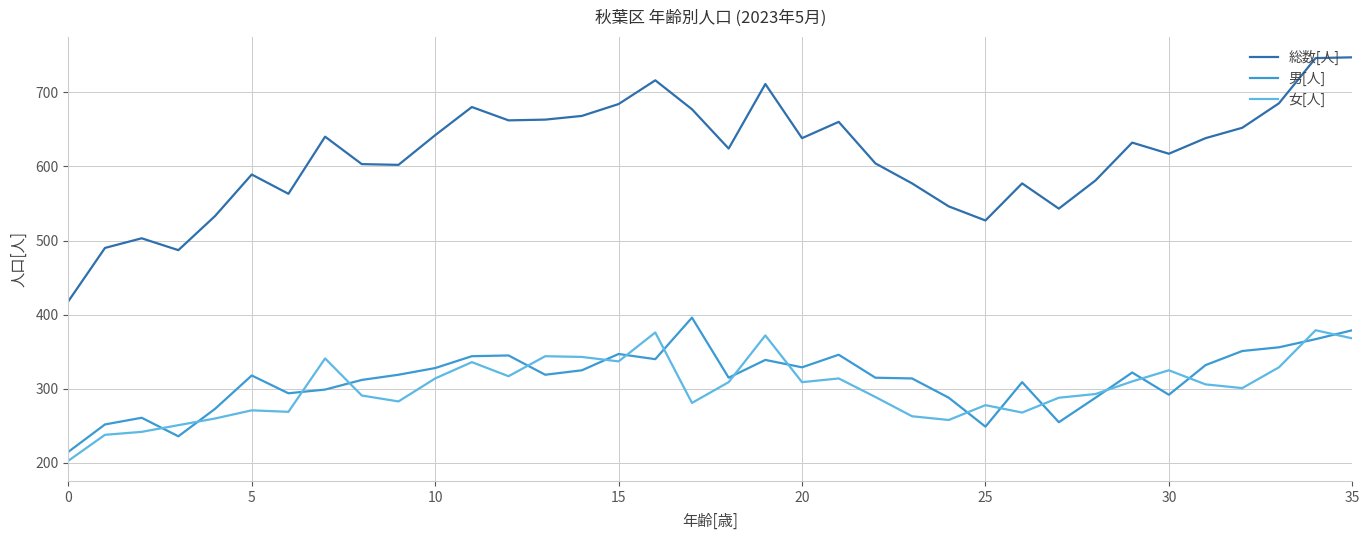

Which series has the largest range (max minus min)?

総数[人]